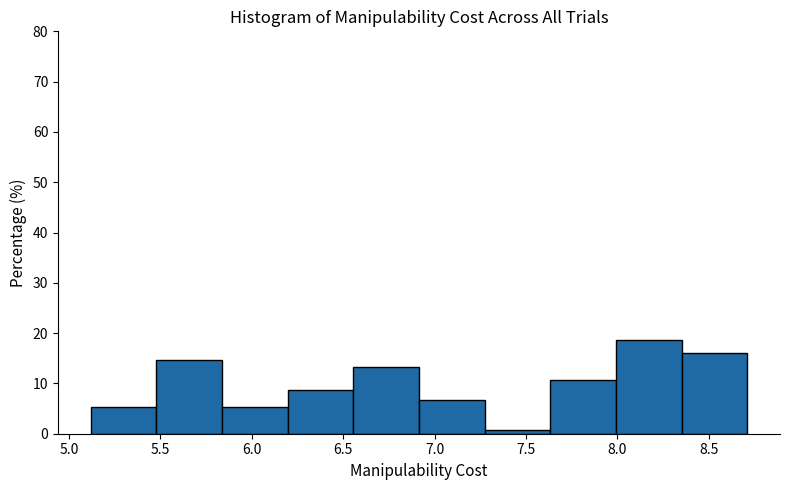

Reading left to right, list every bar in this chart as the range it spans on the x-axis followed by its height. Neither the bar edges nor the heights are printed on the chart, so give them approximately, as read against the axes.

5.10 to 5.50: 5
5.50 to 5.85: 15
5.85 to 6.20: 5
6.20 to 6.55: 9
6.55 to 6.90: 13
6.90 to 7.25: 7
7.25 to 7.65: under 1
7.65 to 8.00: 11
8.00 to 8.35: 19
8.35 to 8.70: 16